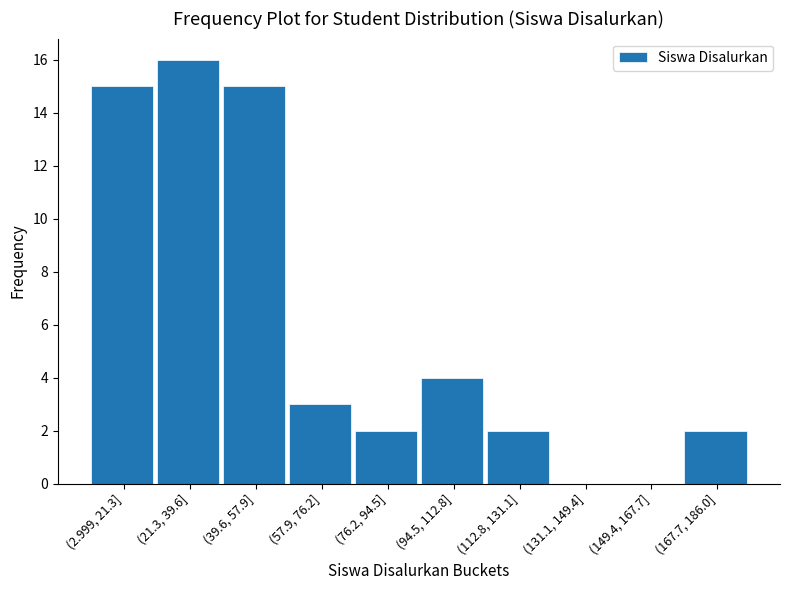

Reading left to right, what are all the values shown in this chart?

(2.999, 21.3]=15	(21.3, 39.6]=16	(39.6, 57.9]=15	(57.9, 76.2]=3	(76.2, 94.5]=2	(94.5, 112.8]=4	(112.8, 131.1]=2	(131.1, 149.4]=0	(149.4, 167.7]=0	(167.7, 186.0]=2